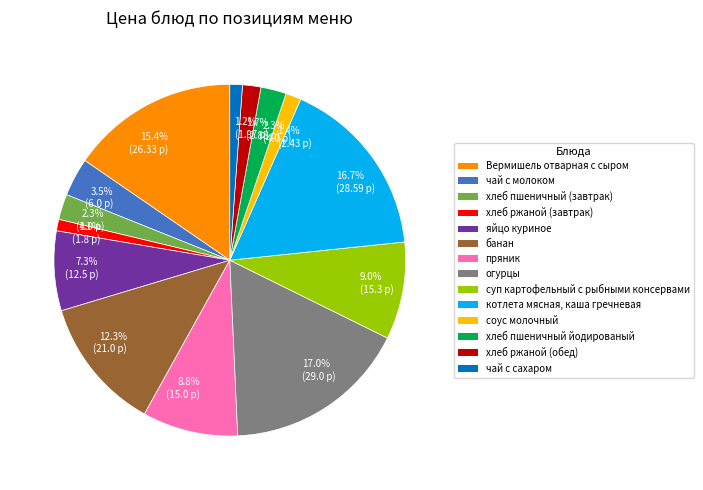

Is there a majority slice in this chart?

No